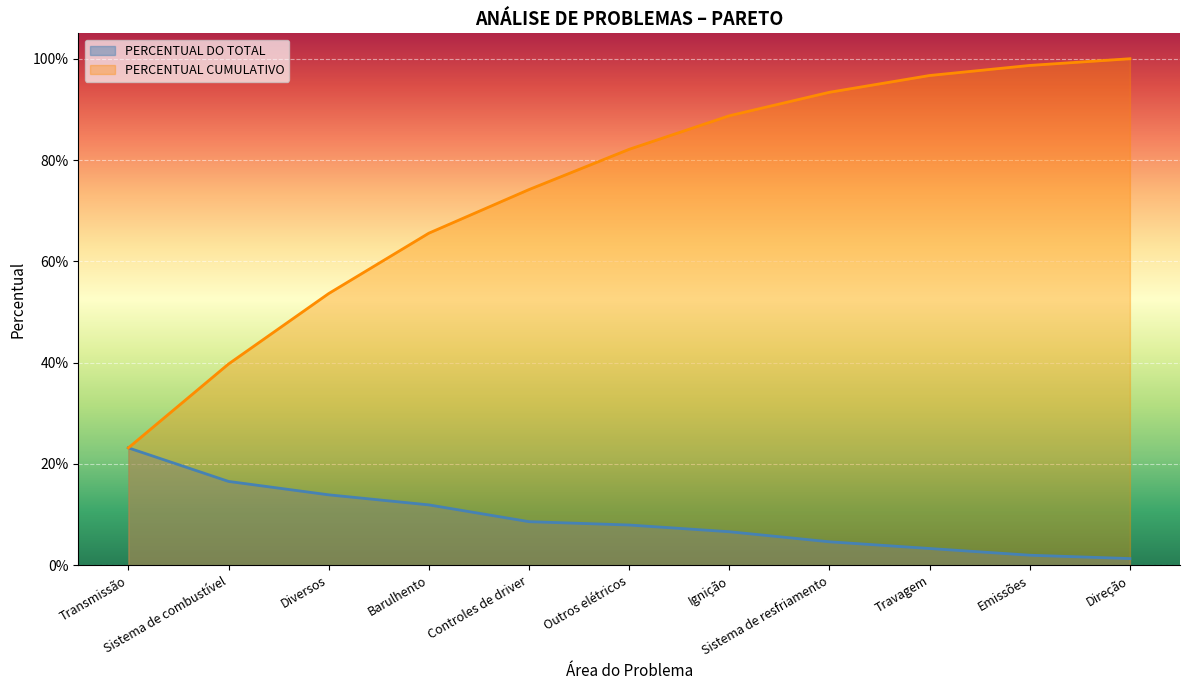

How many lines are shown in the chart?

2